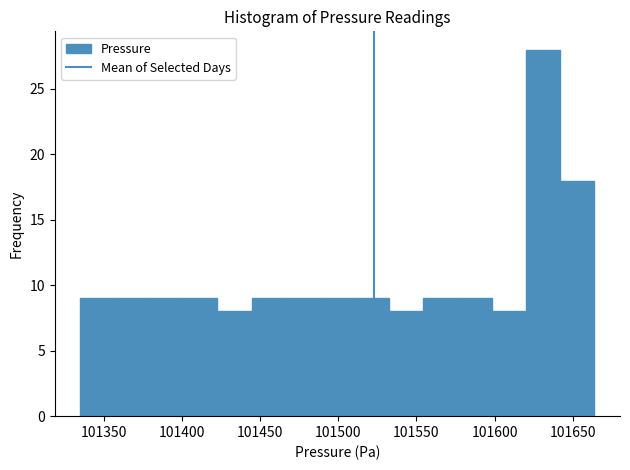

Over which range of the x-axis is the bar tallest?

101620 to 101640